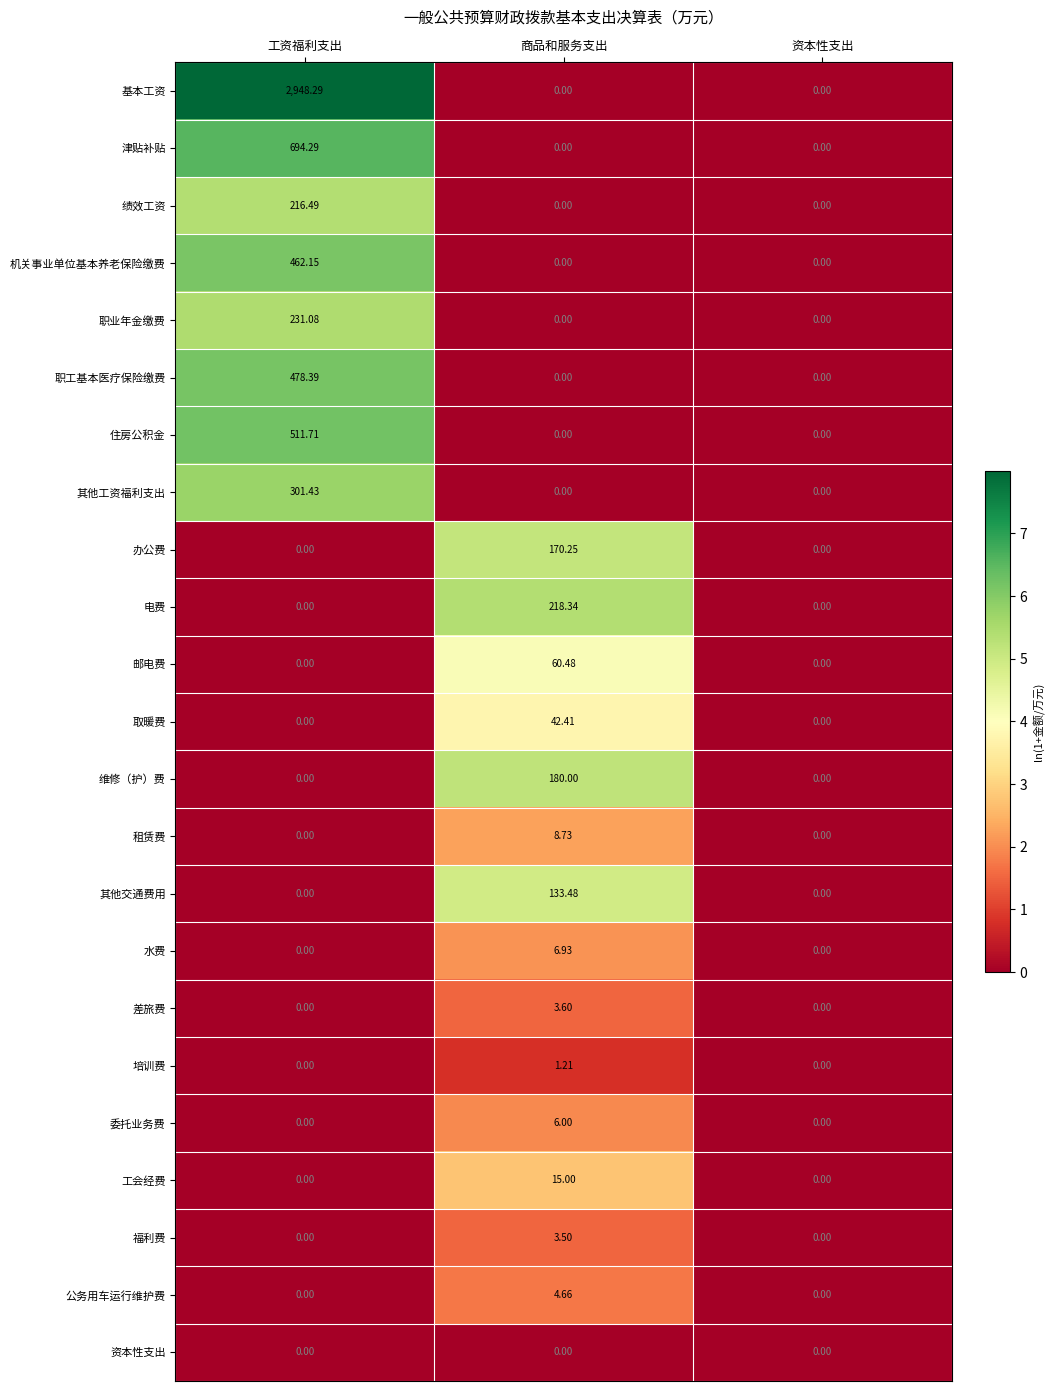

Is the value of 工会经费 at 商品和服务支出 greater than the value of 维修（护）费 at 商品和服务支出?

No